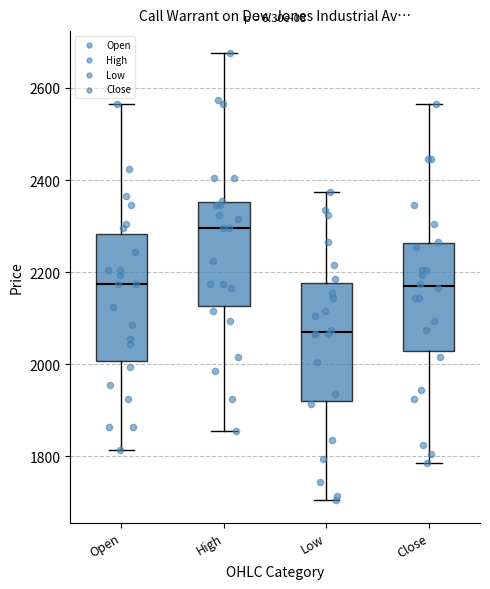

Reading left to right, transcribe this box plot: for each box, give where its median line is, the range the box spans, and where its two whiskers end, as read against the y-axis. The values are not printed on the chart, so give them approximately, as read against the axis.

Open: median 2180, box 2000 to 2280, whiskers 1820 to 2560
High: median 2300, box 2120 to 2360, whiskers 1860 to 2680
Low: median 2080, box 1920 to 2180, whiskers 1700 to 2380
Close: median 2180, box 2040 to 2260, whiskers 1780 to 2560